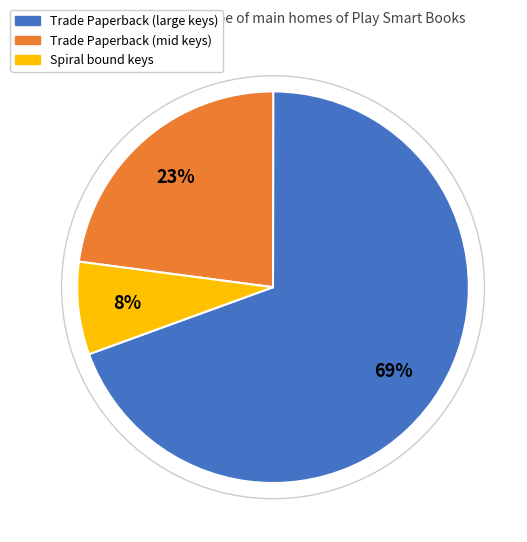

Is there any slice that represents more than half of the pie?

Yes